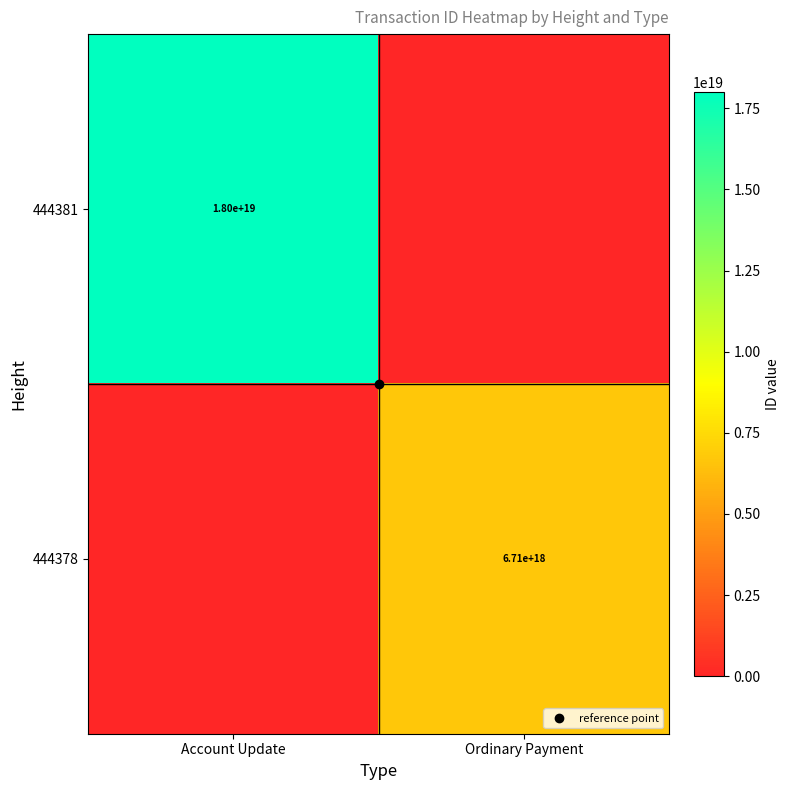

How many series are shown in this chart?

2